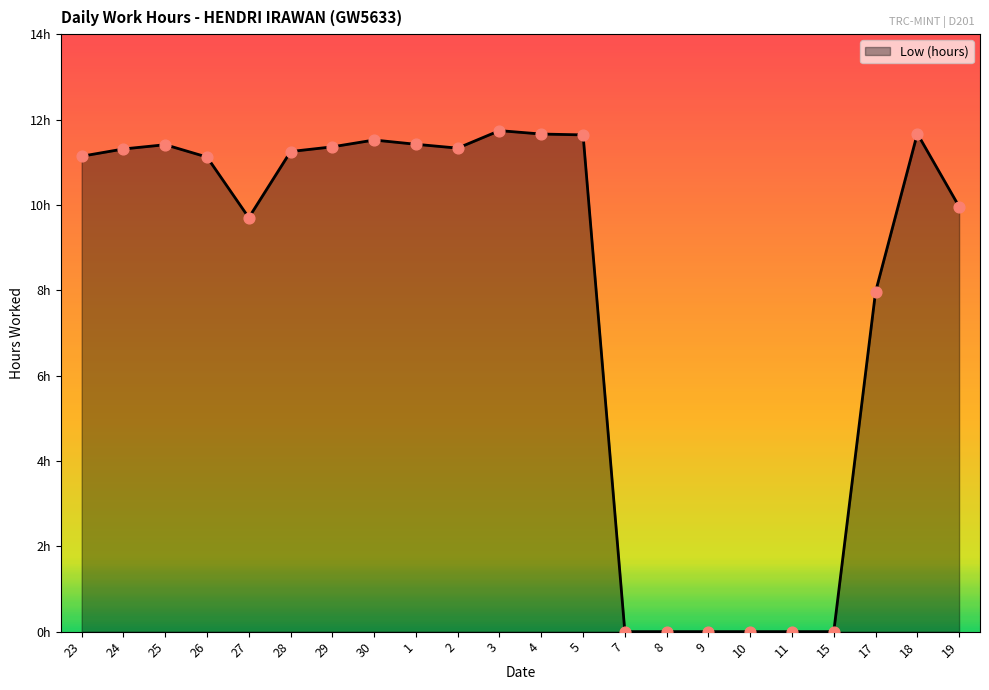

Which has a higher value, 30 or 11?

30